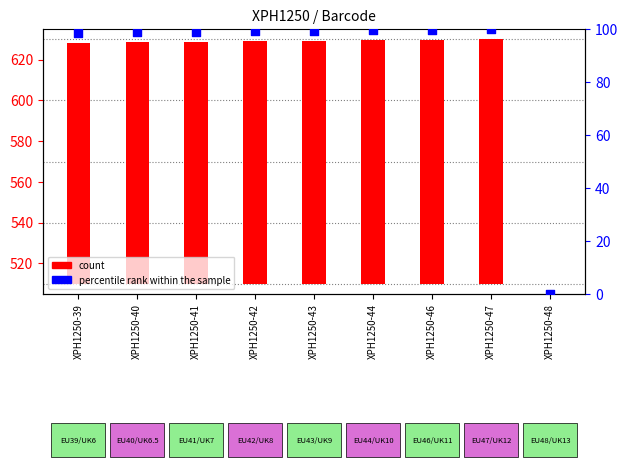

Which series has the largest total across all categories?

count